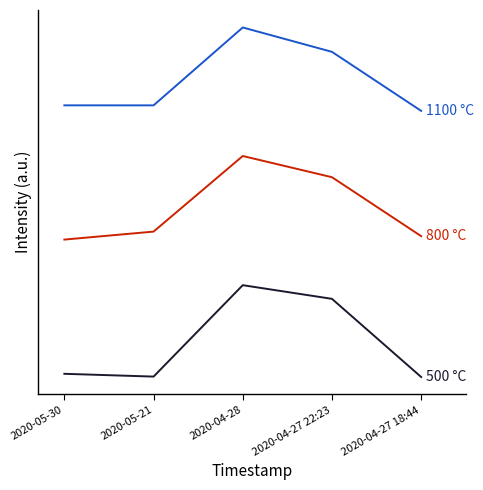

True or false: 800 °C has a value of 0.8 at 2020-04-28.

False